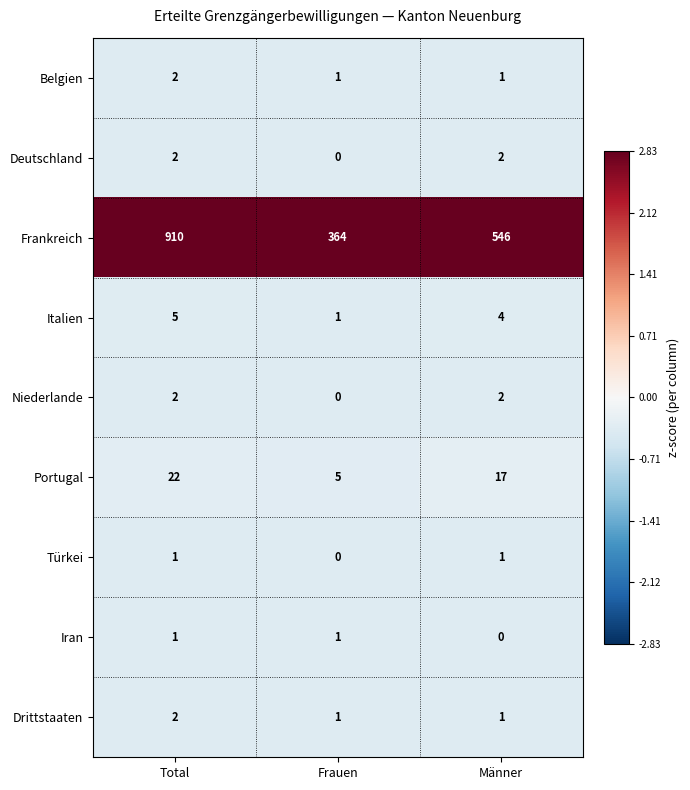

Is it true that Italien equals 5 at Total?

True